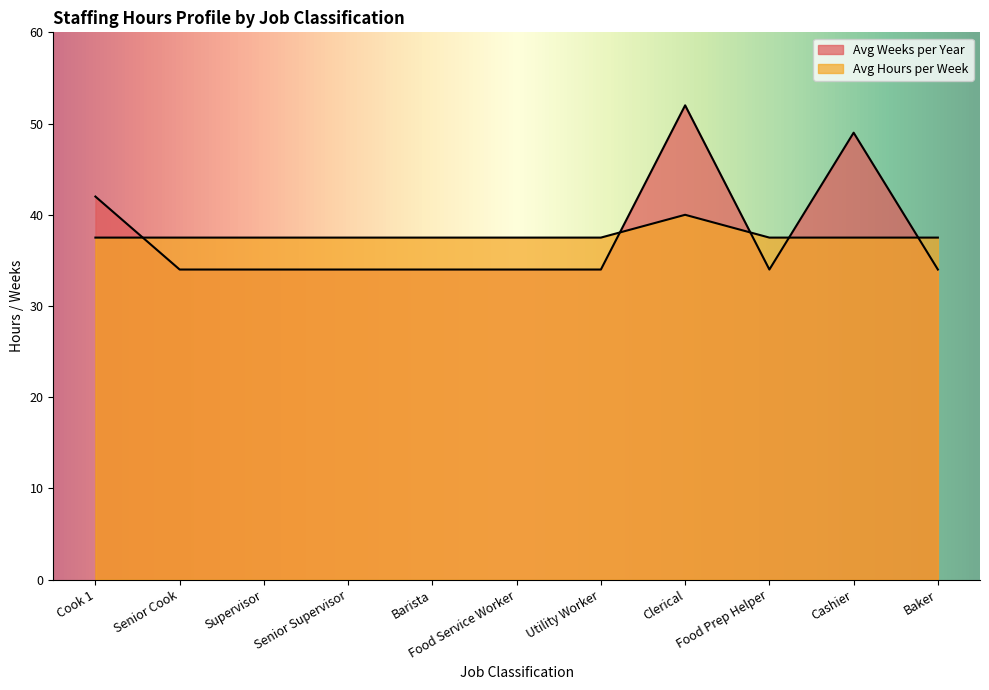

Does the chart have visible grid lines?

No